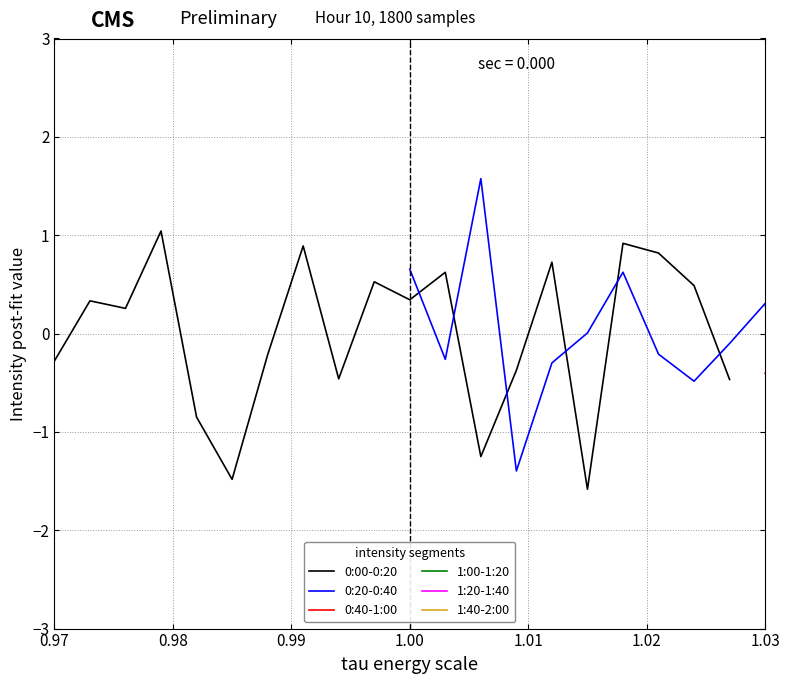

True or false: 1:20-1:40 has a value of 0.1 at 0.96.

False